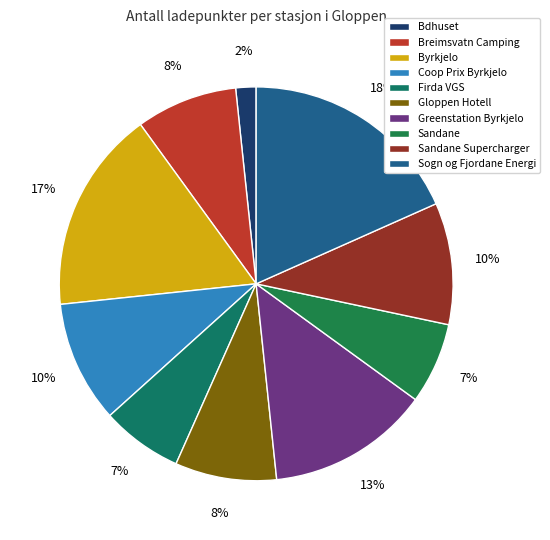

What is the ratio of the value at Byrkjelo to the value at Sandane?

2.5